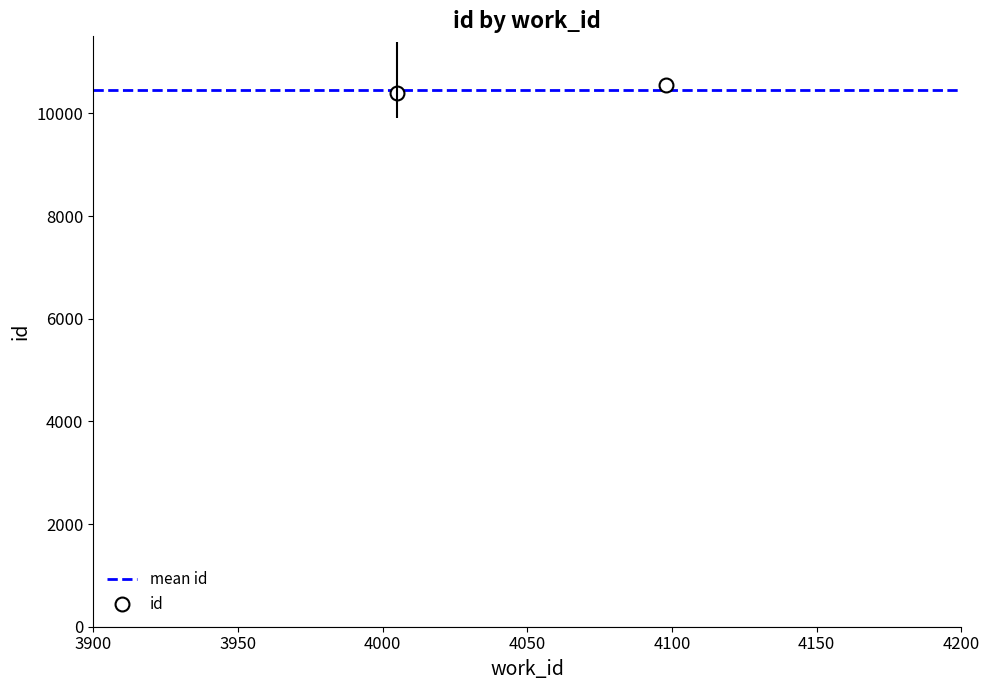

Is this an area chart (filled region under the line)?

No